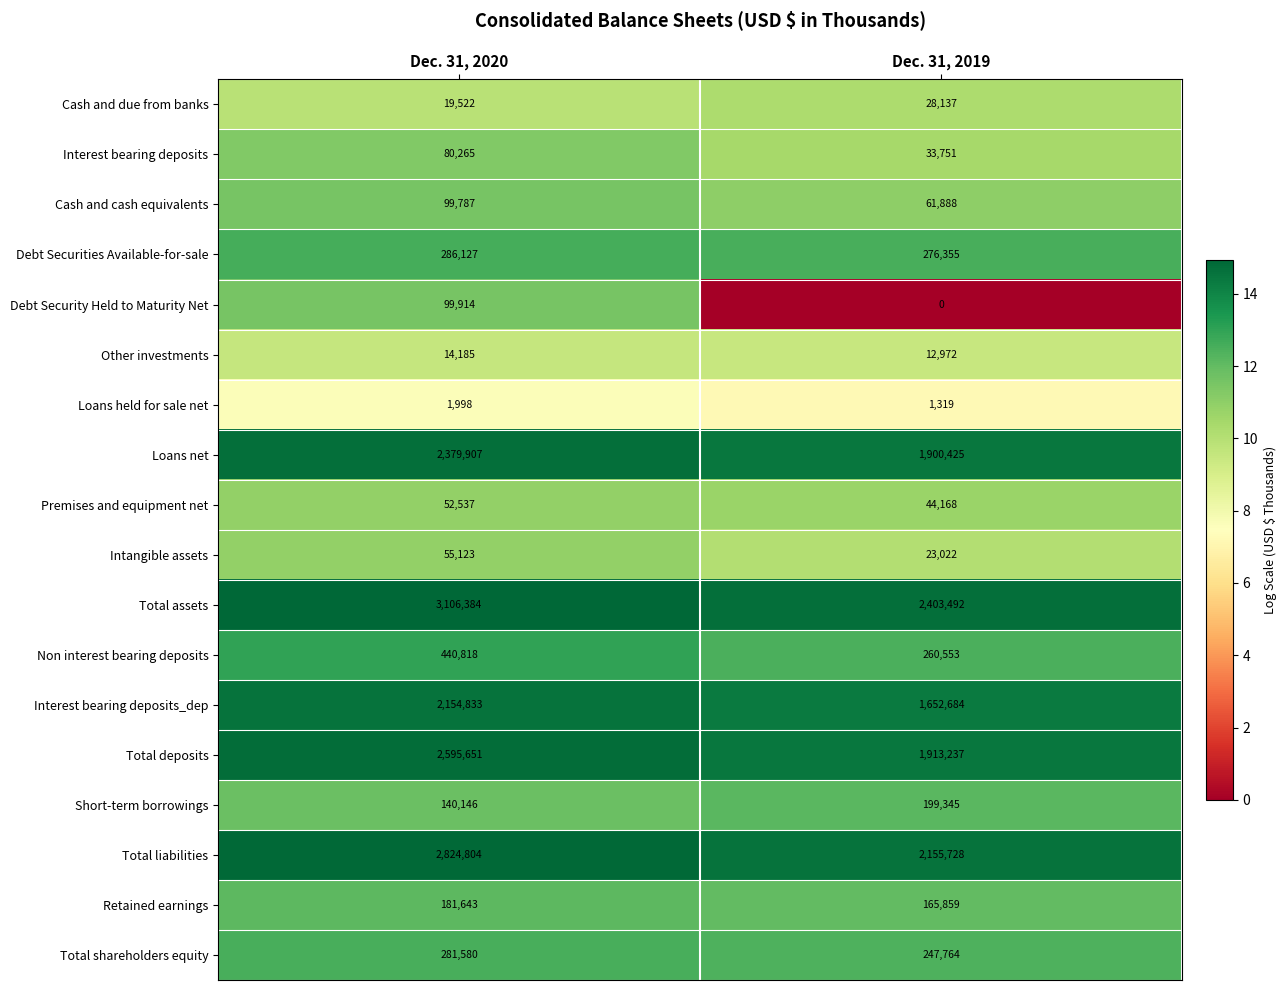

Where is Premises and equipment net nearest to the value 48352?

Dec. 31, 2019